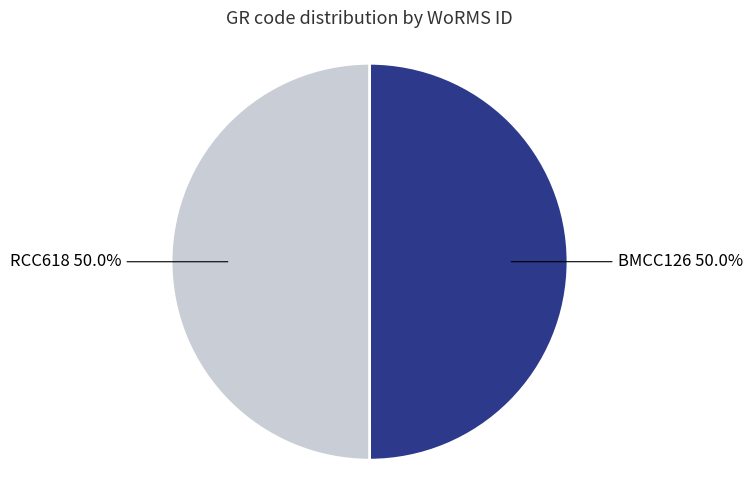

How many slices are in this pie chart?

2